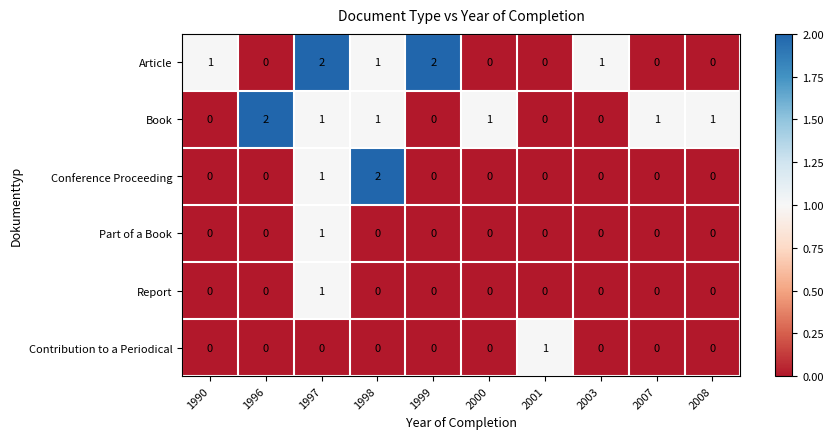

At how many categories does at least one series exceed 0?

10